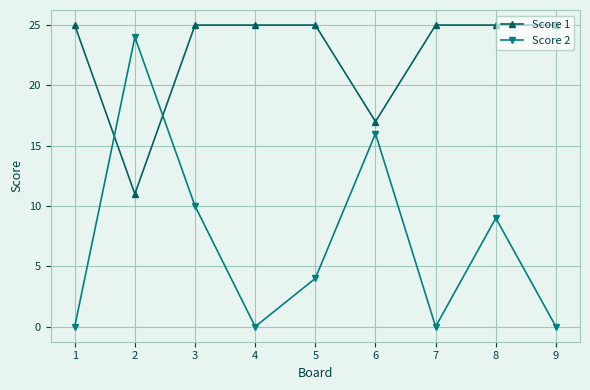

What is the difference between the second highest and second lowest values in the Score 1 series?

8